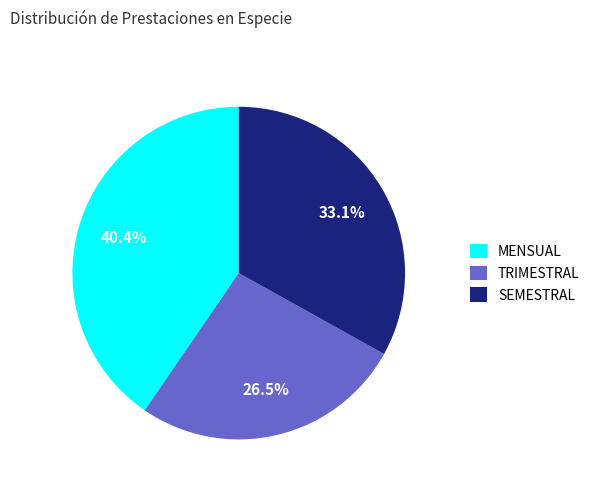

What is the largest slice in the pie chart?

MENSUAL